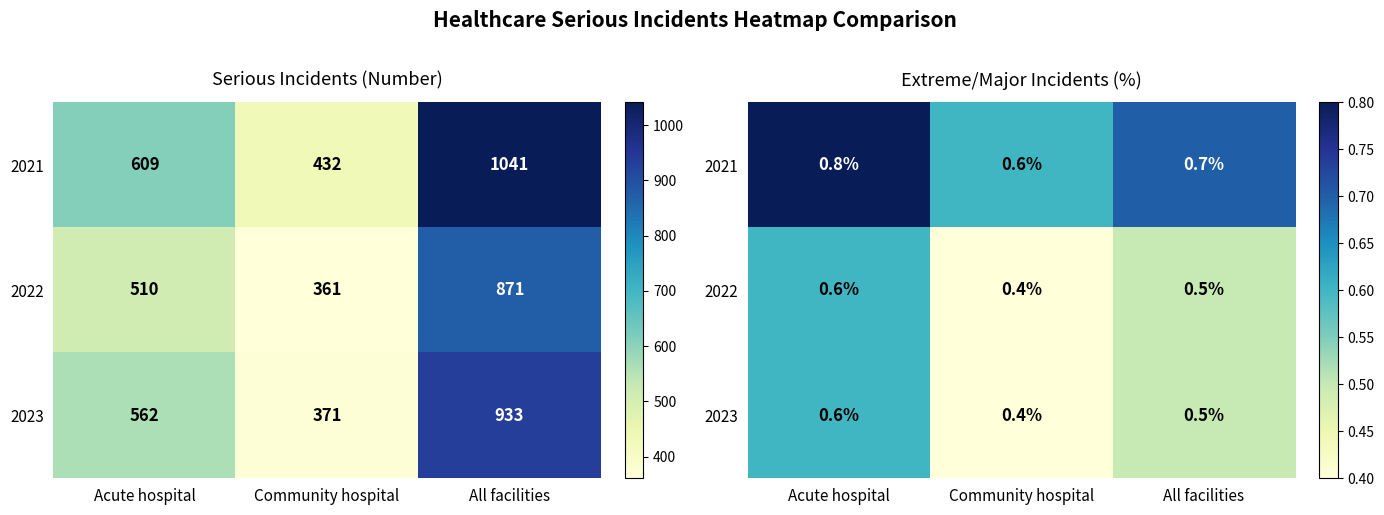

What is the sum of all 2022 values?

1.5